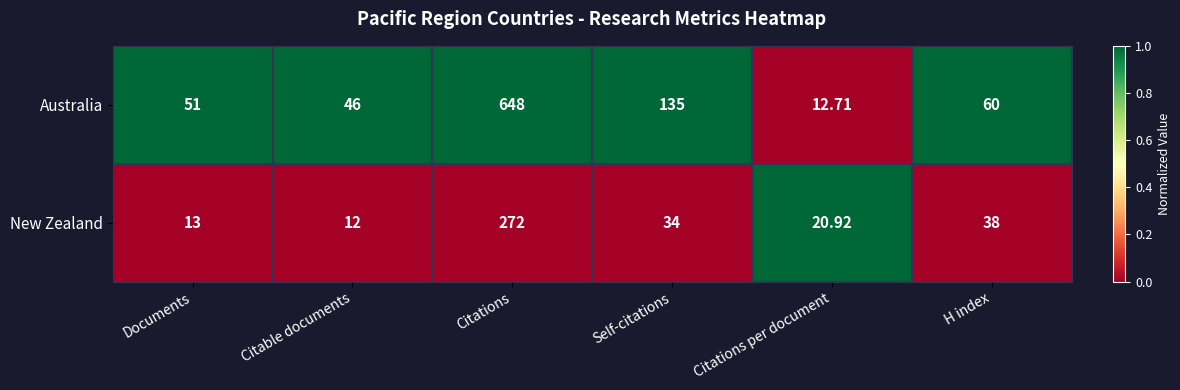

At which label is New Zealand closest to 142?

H index